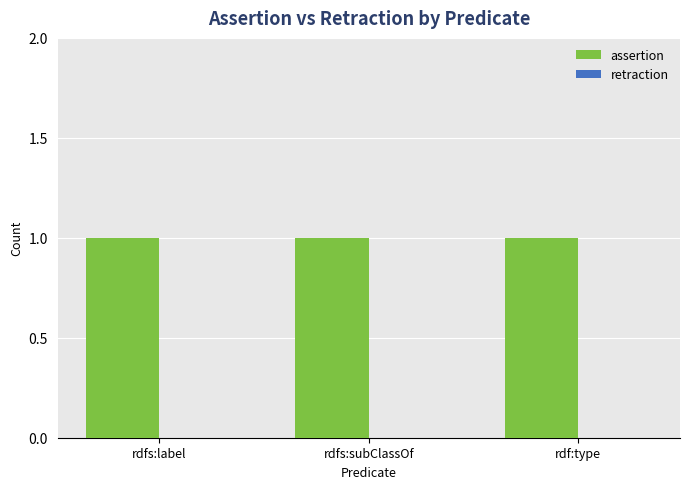

How many groups of bars are there?

3